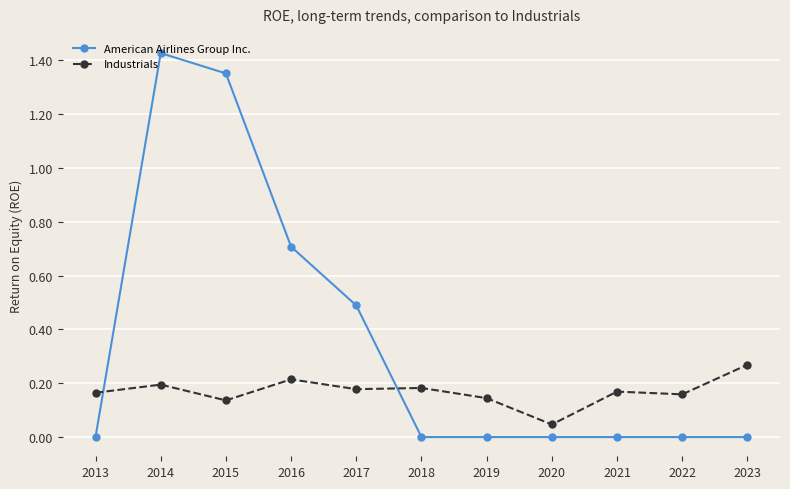

How many times do American Airlines Group Inc. and Industrials cross each other?

2